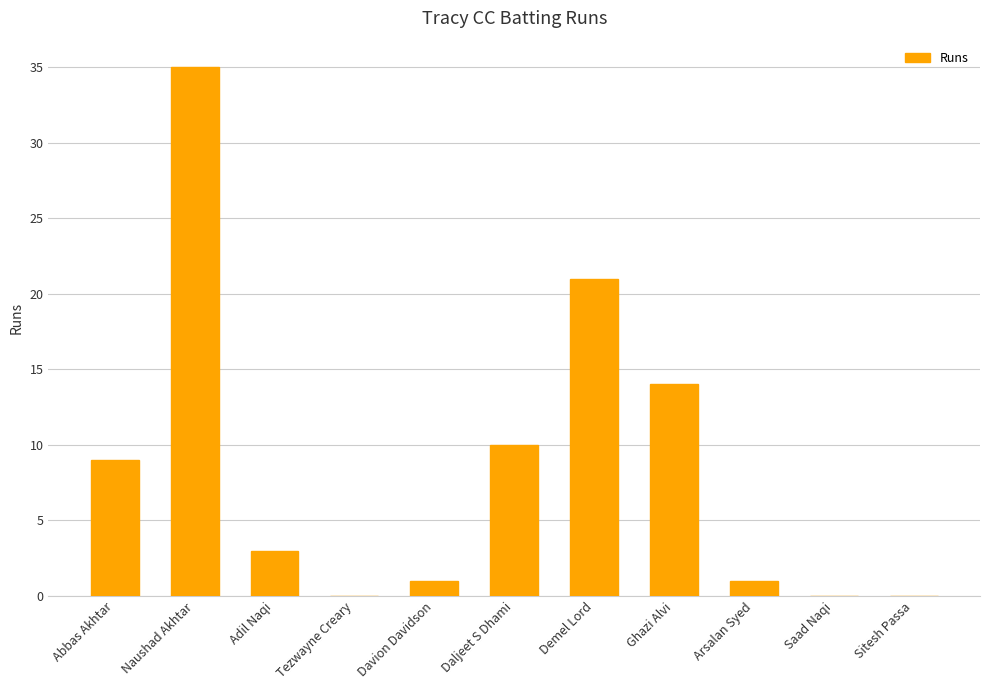

What is the maximum value shown in the chart?

35